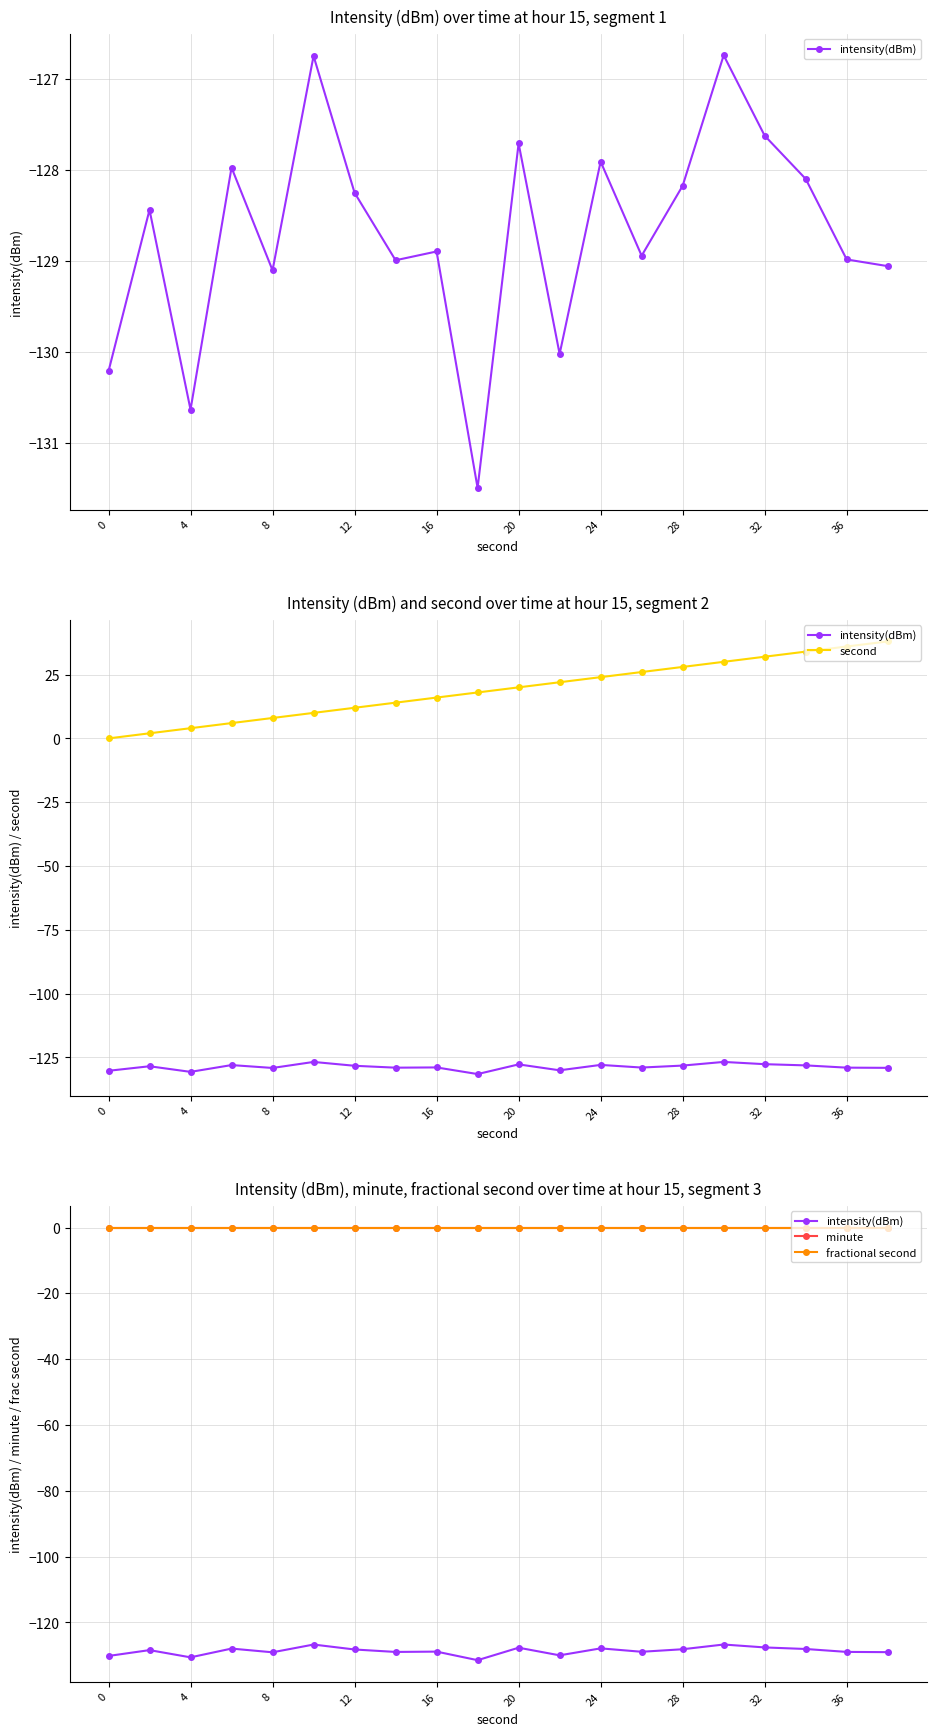

True or false: second and fractional second intersect in this chart.

False